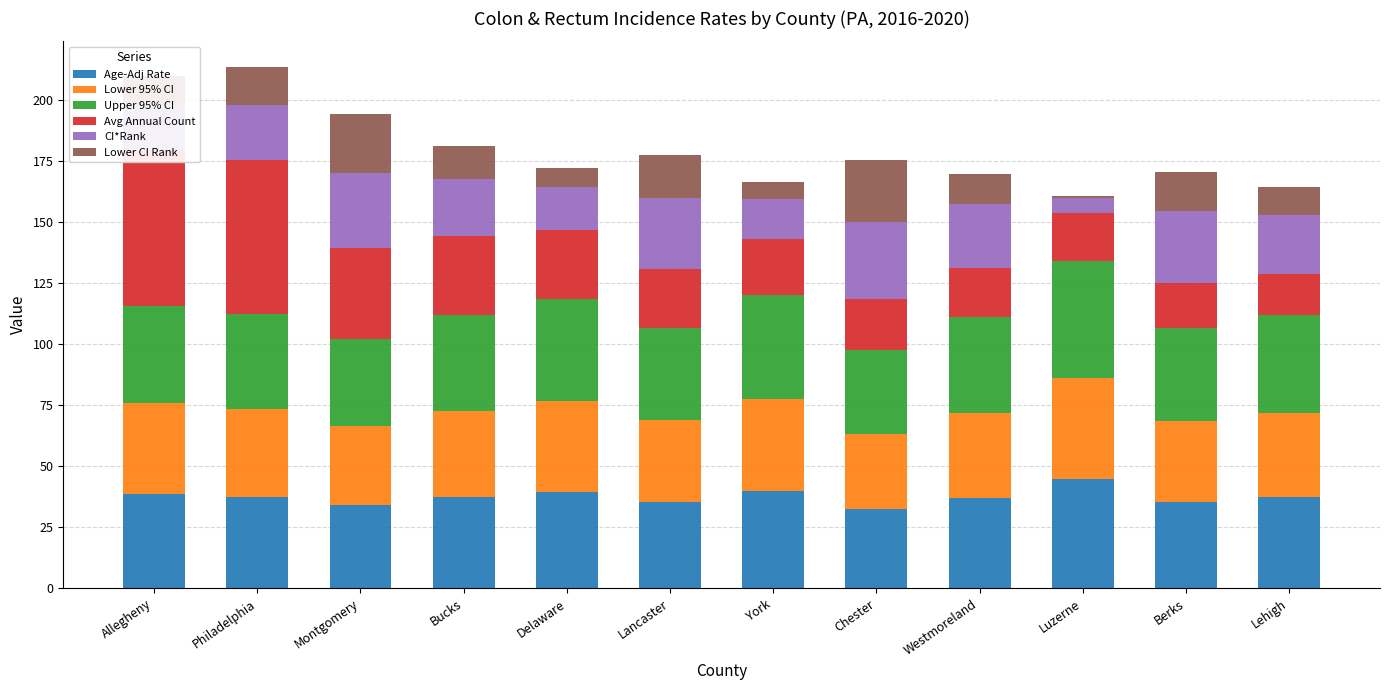

How many data points does each series have?

12